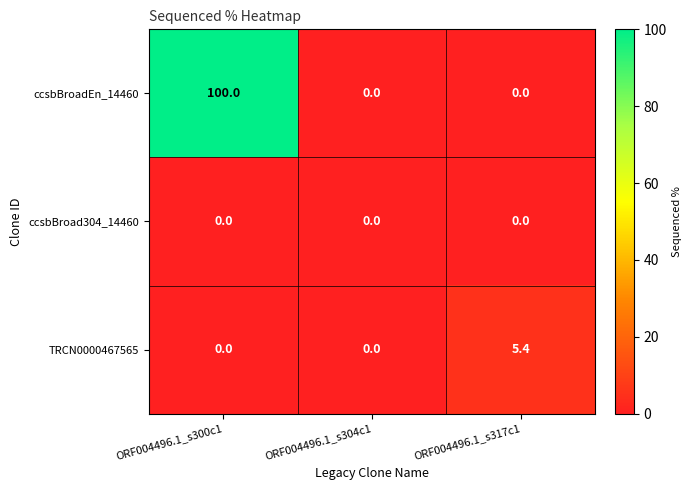

What is the difference between the maximum and minimum values in the TRCN0000467565 series?

5.4